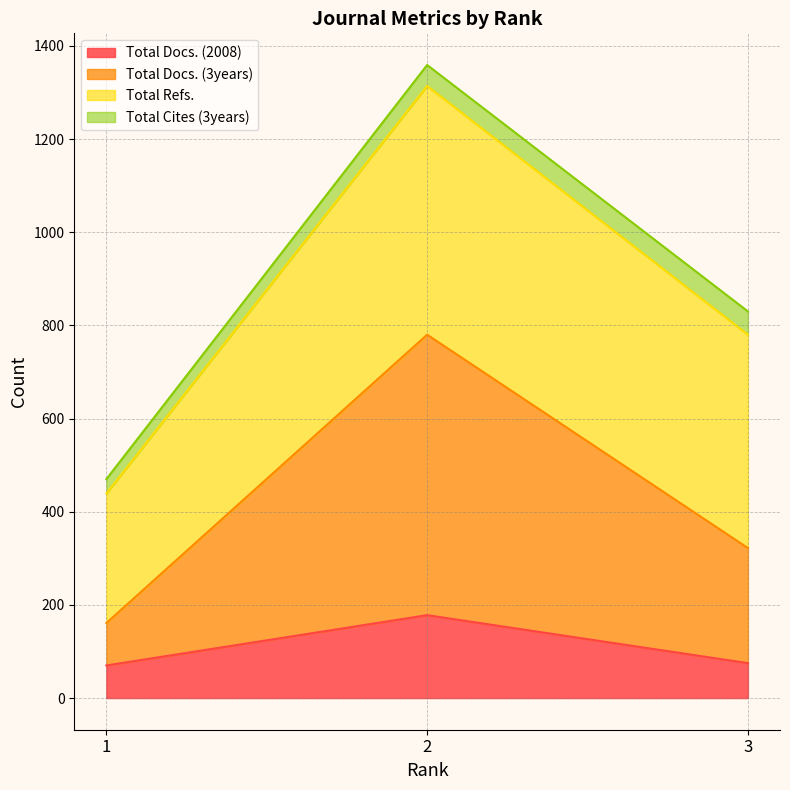

Which category has the lowest value in the Total Docs. (3years) series?

1